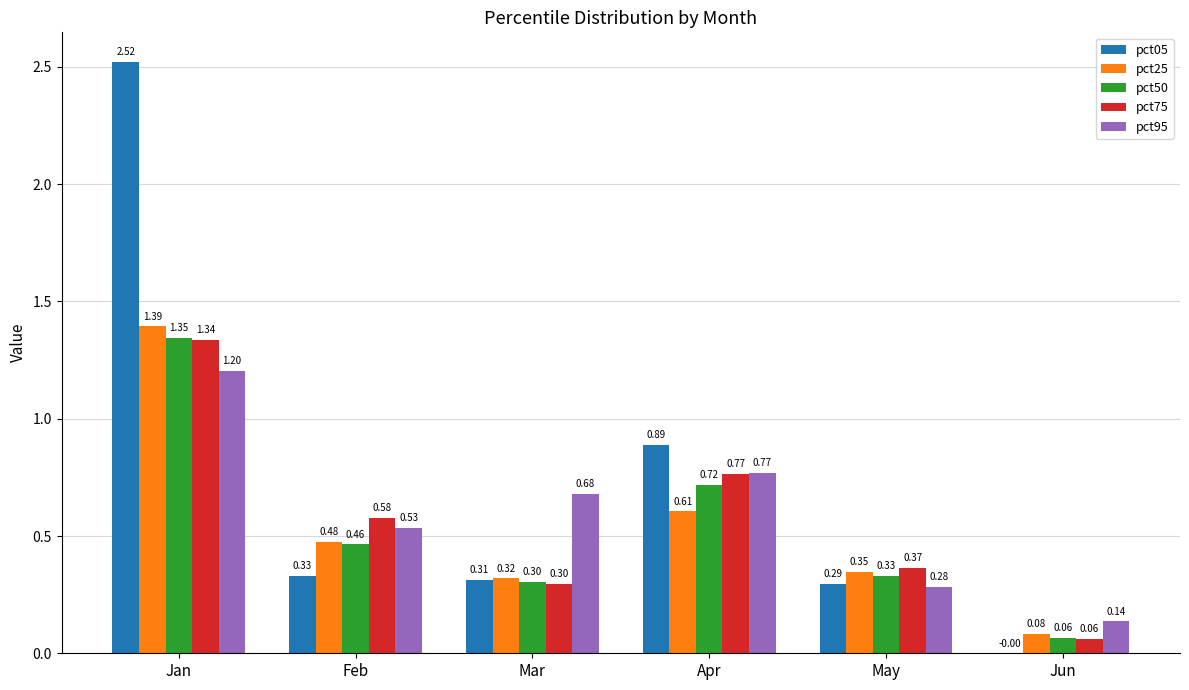

The value of pct95 at May is 0.1. True or false?

False